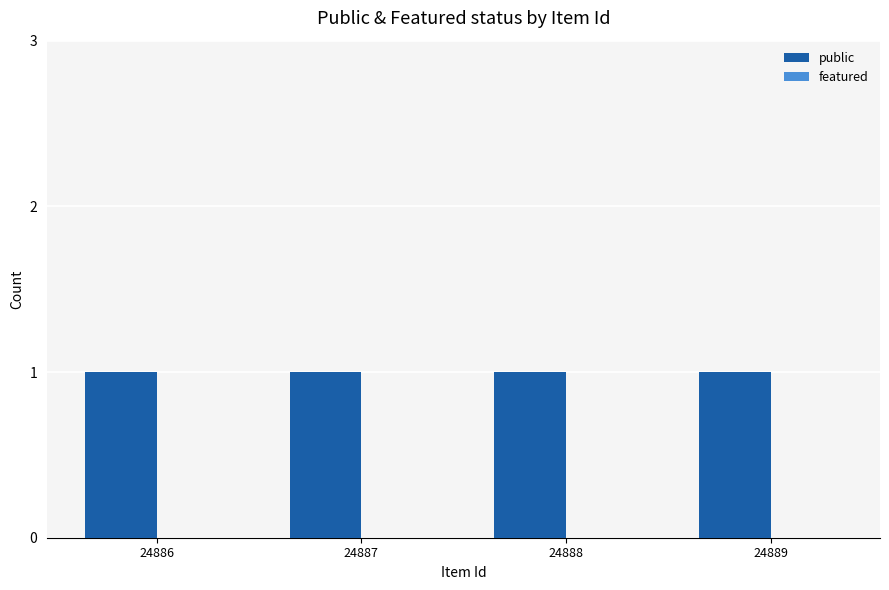

Reading left to right, extract all data points from this chart.

public: 1	1	1	1
featured: 0	0	0	0